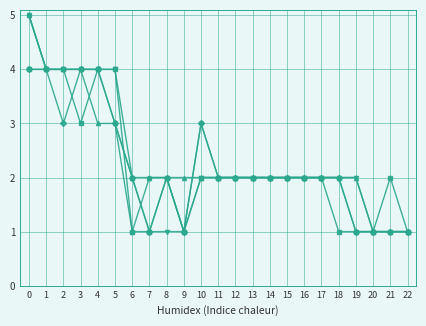

What is the maximum value shown in the chart?

5